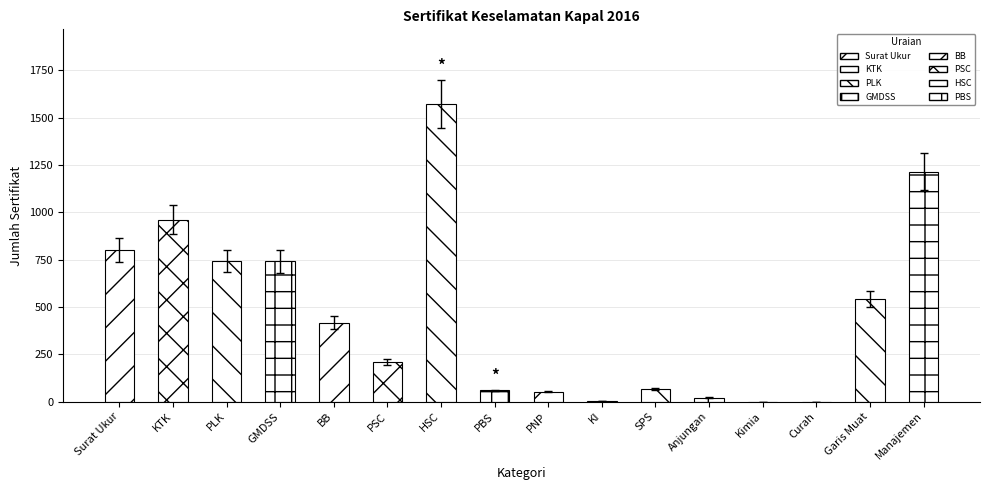

Reading left to right, transcribe all the data shown in this chart.

802	962	743	741	418	208	1574	59	53	1	69	21	0	0	542	1215